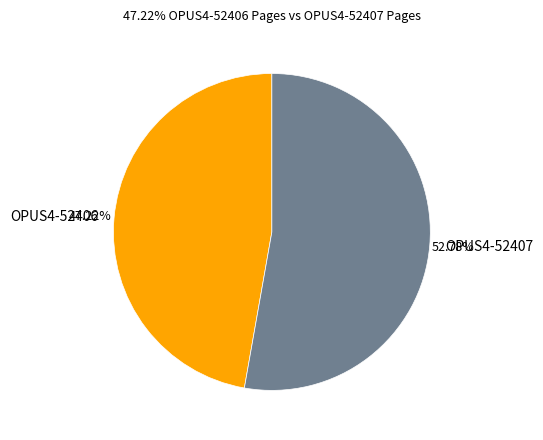

Do OPUS4-52406 and OPUS4-52407 together represent more than half of the pie?

Yes